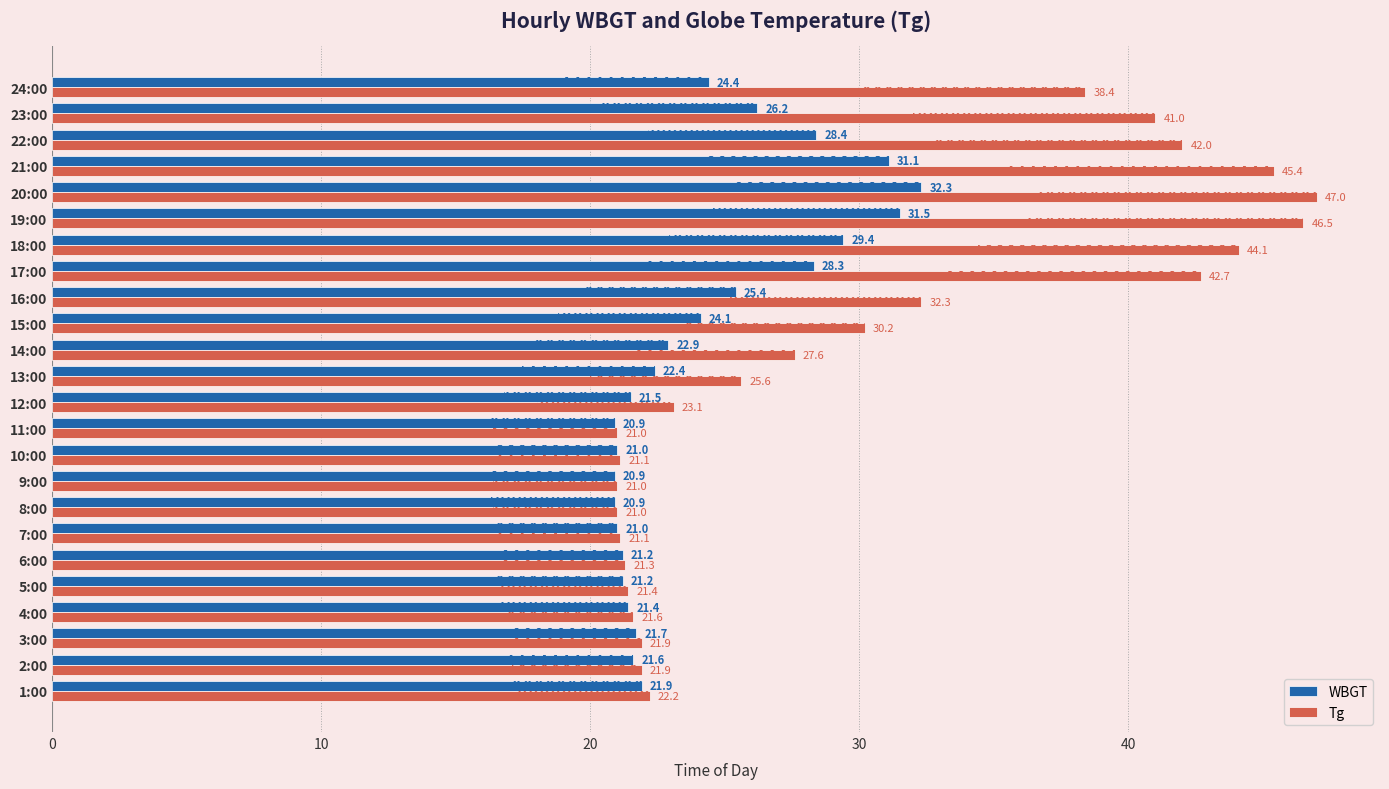

What is the total value across all series at 5:00?

42.6